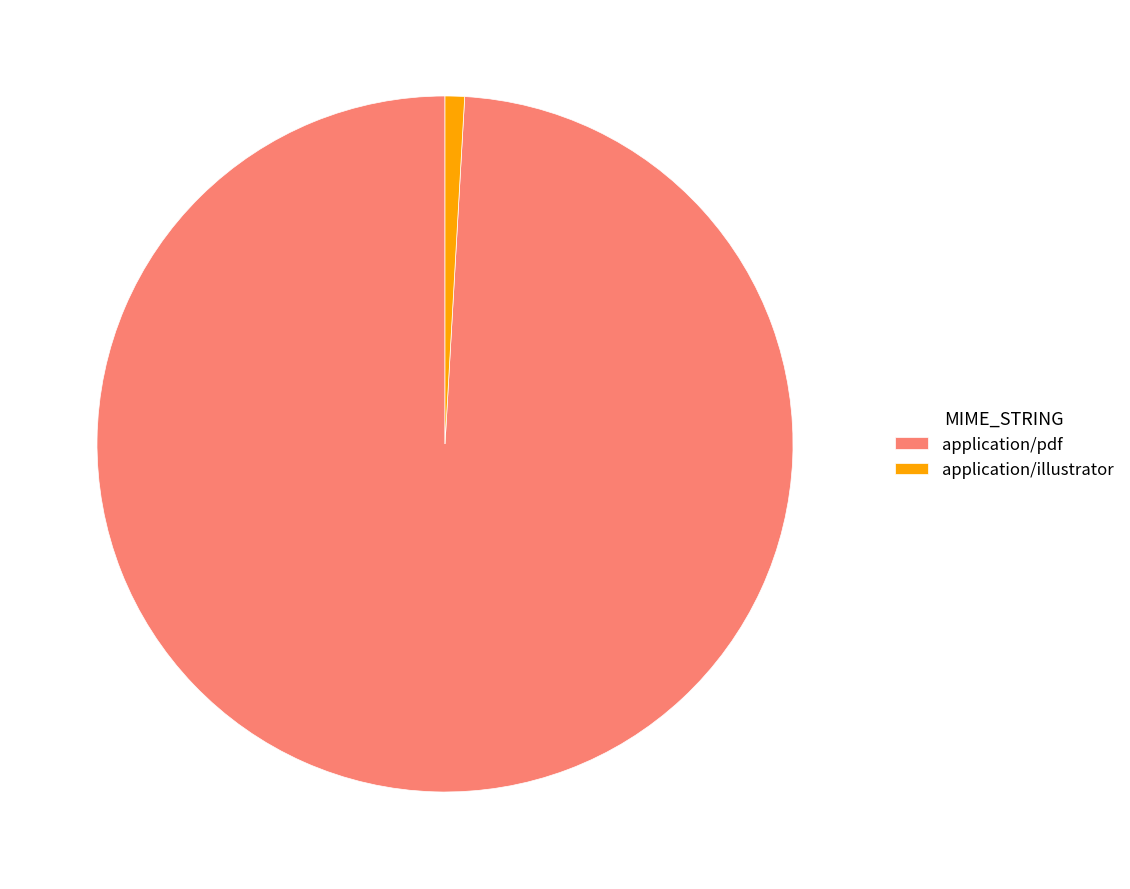

Which category has the smallest portion of the pie?

application/illustrator